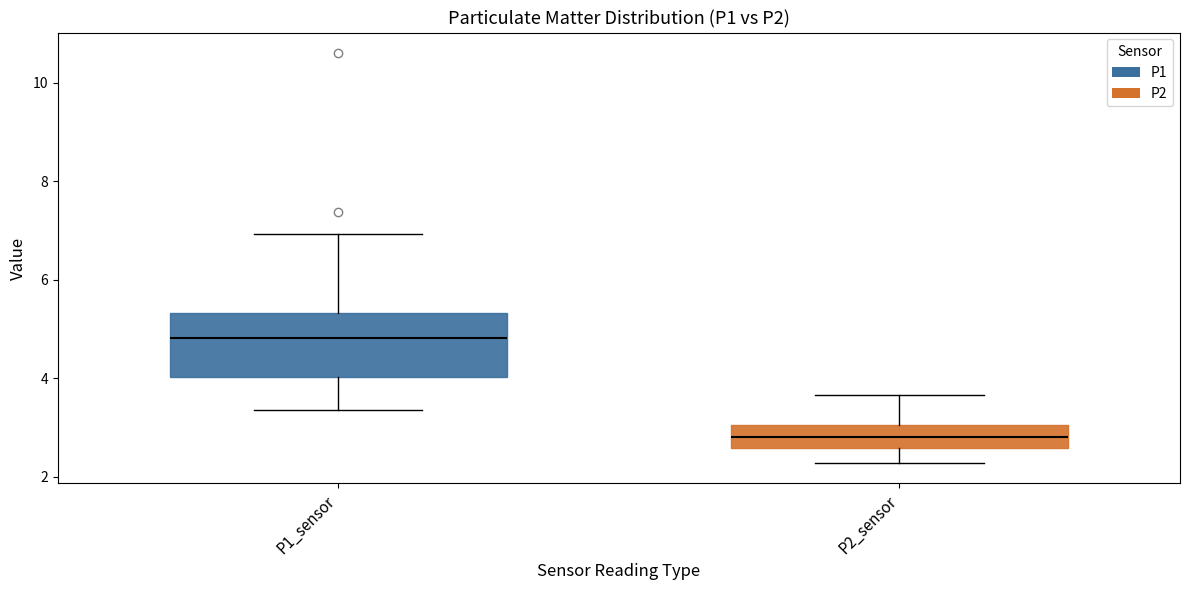

Which box has the lowest median line?

P2_sensor